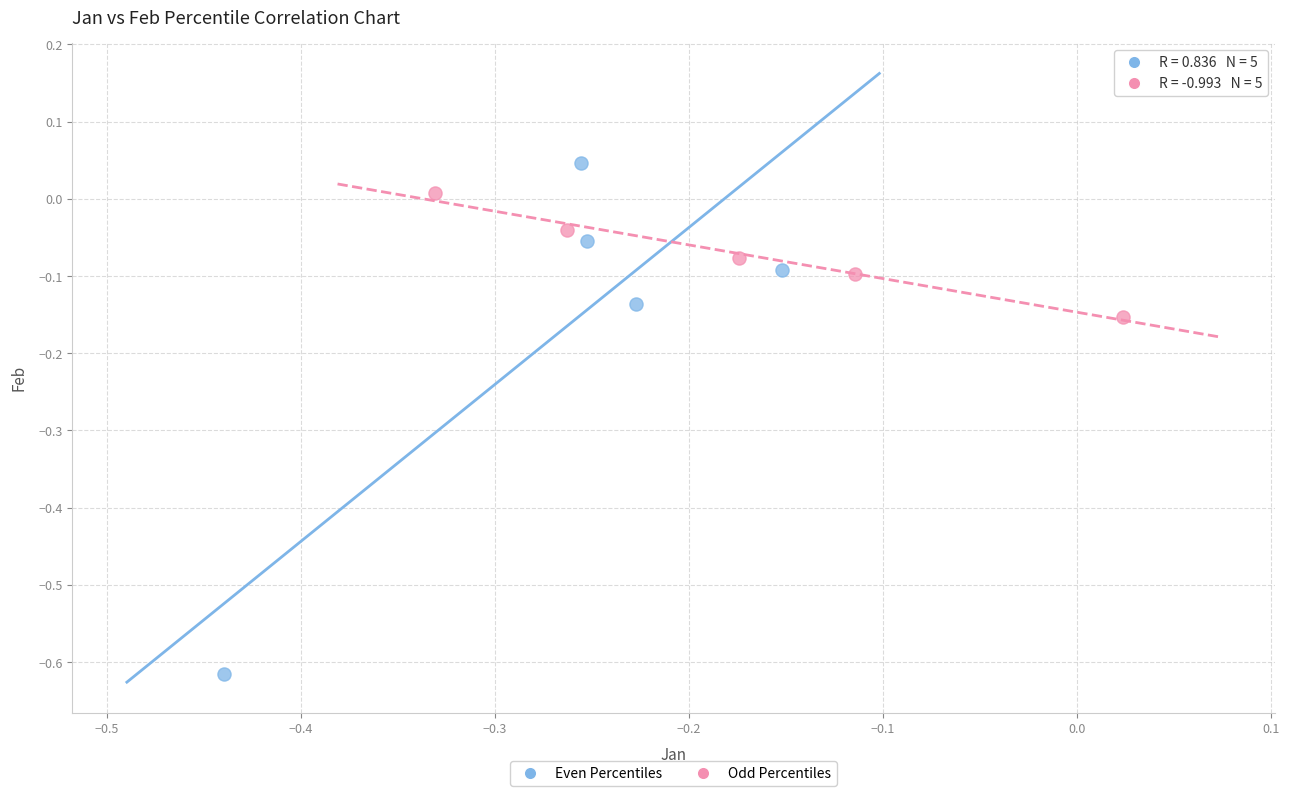

What are all the series names shown in the legend?

Even Percentiles, Odd Percentiles